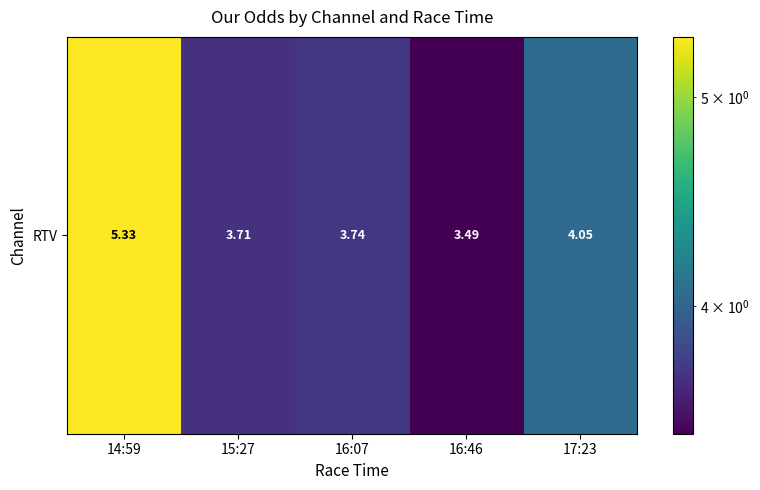

Which label corresponds to the largest value in the chart?

14:59